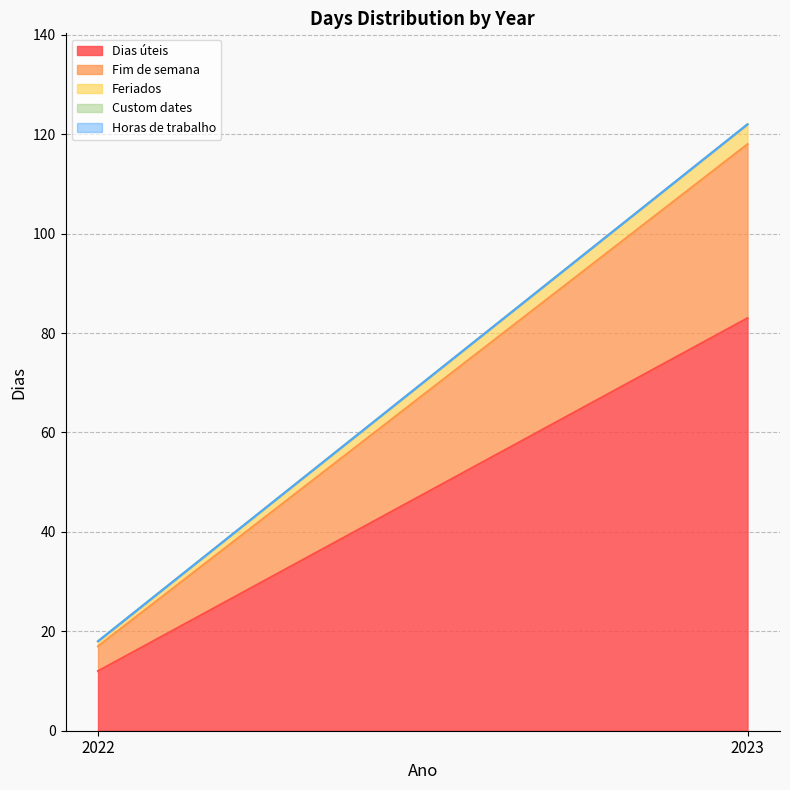

Which series has the widest spread of values?

Dias úteis